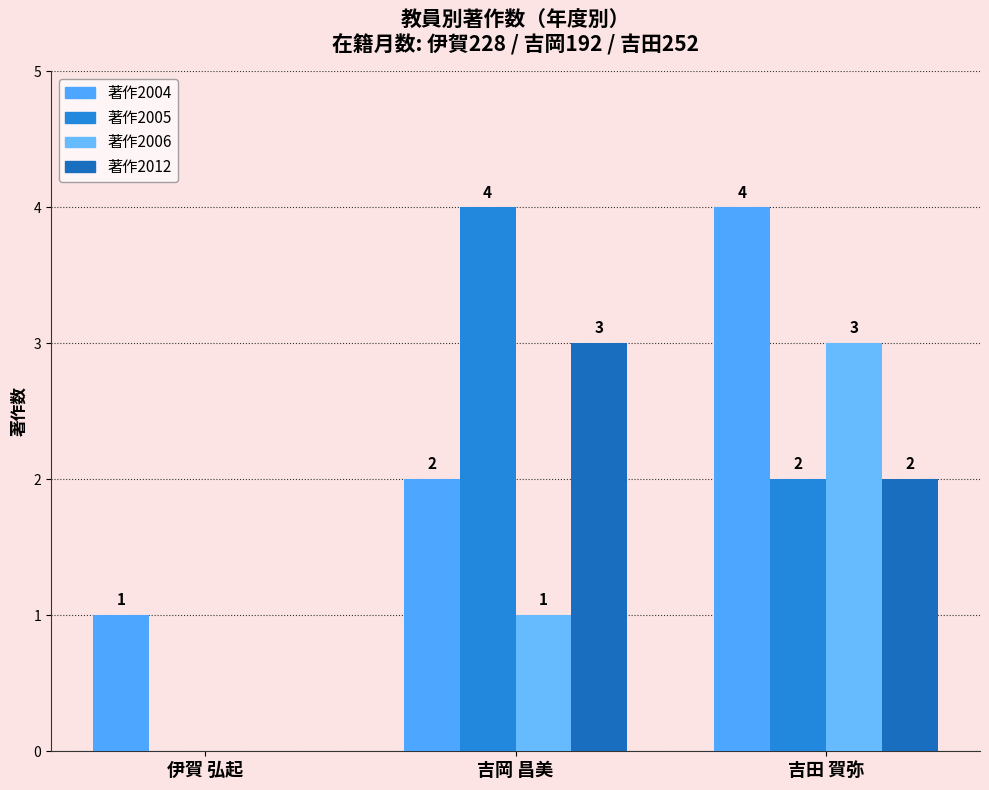

Count the number of categories in the chart.

3